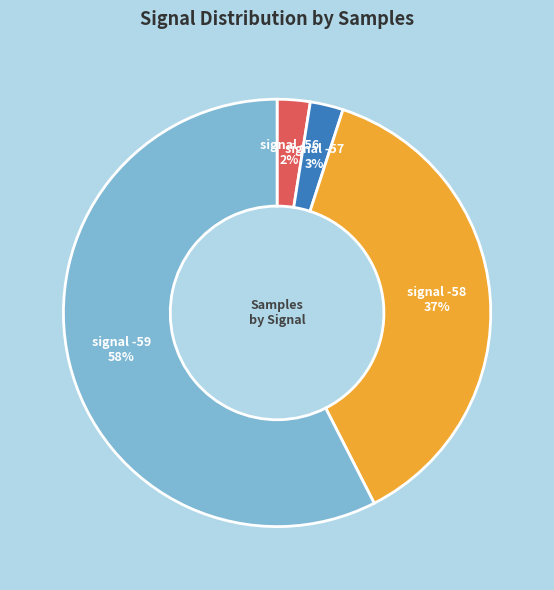

Count the number of slices in the pie.

4